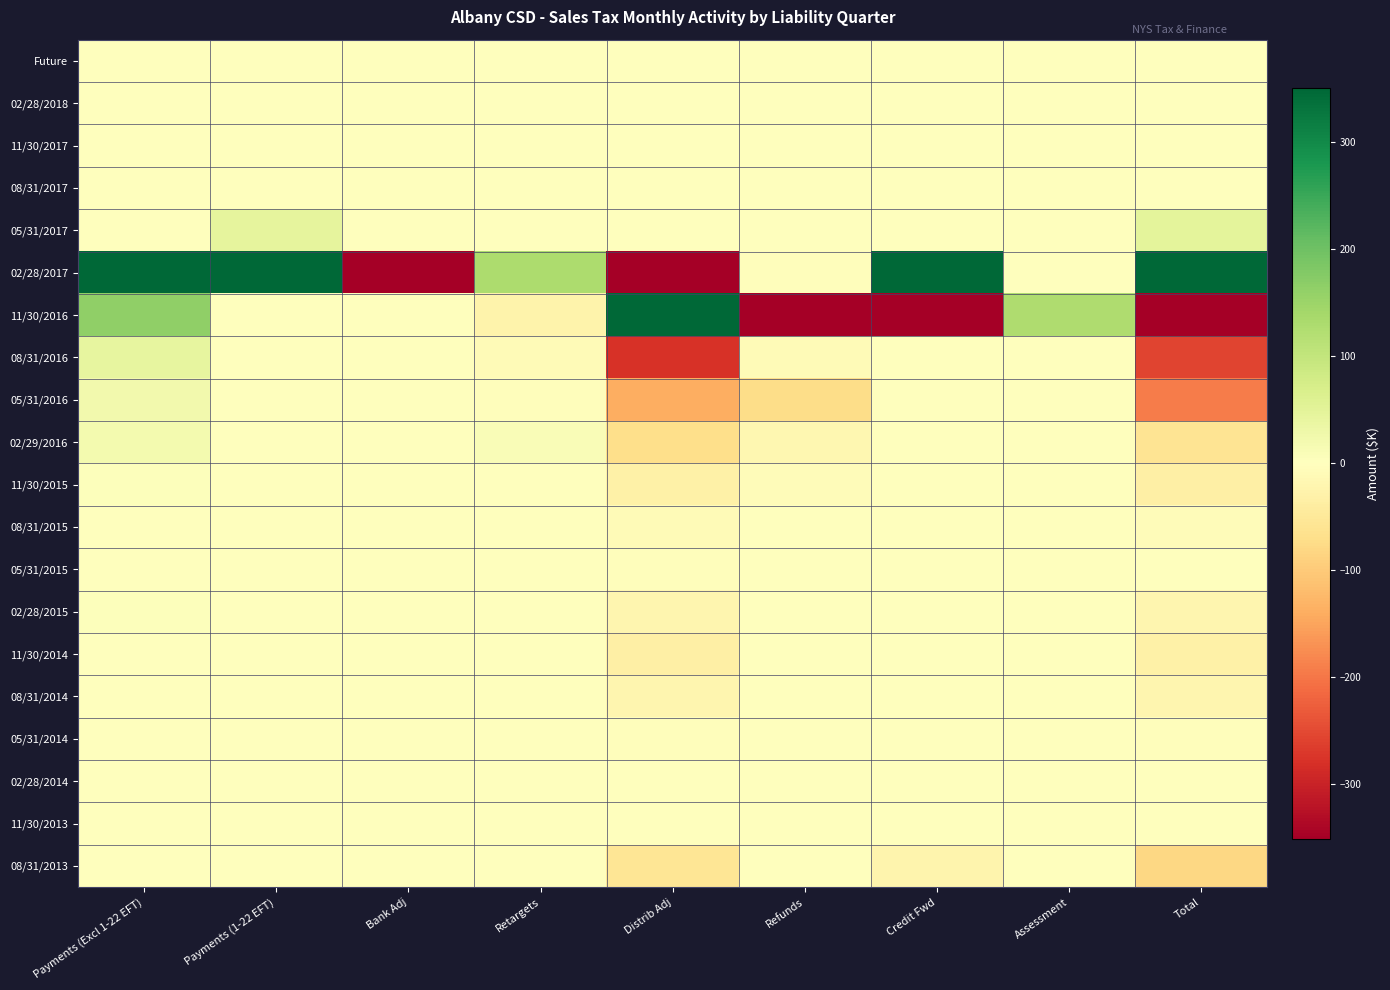

At which category is the sum across all series the highest?

Total